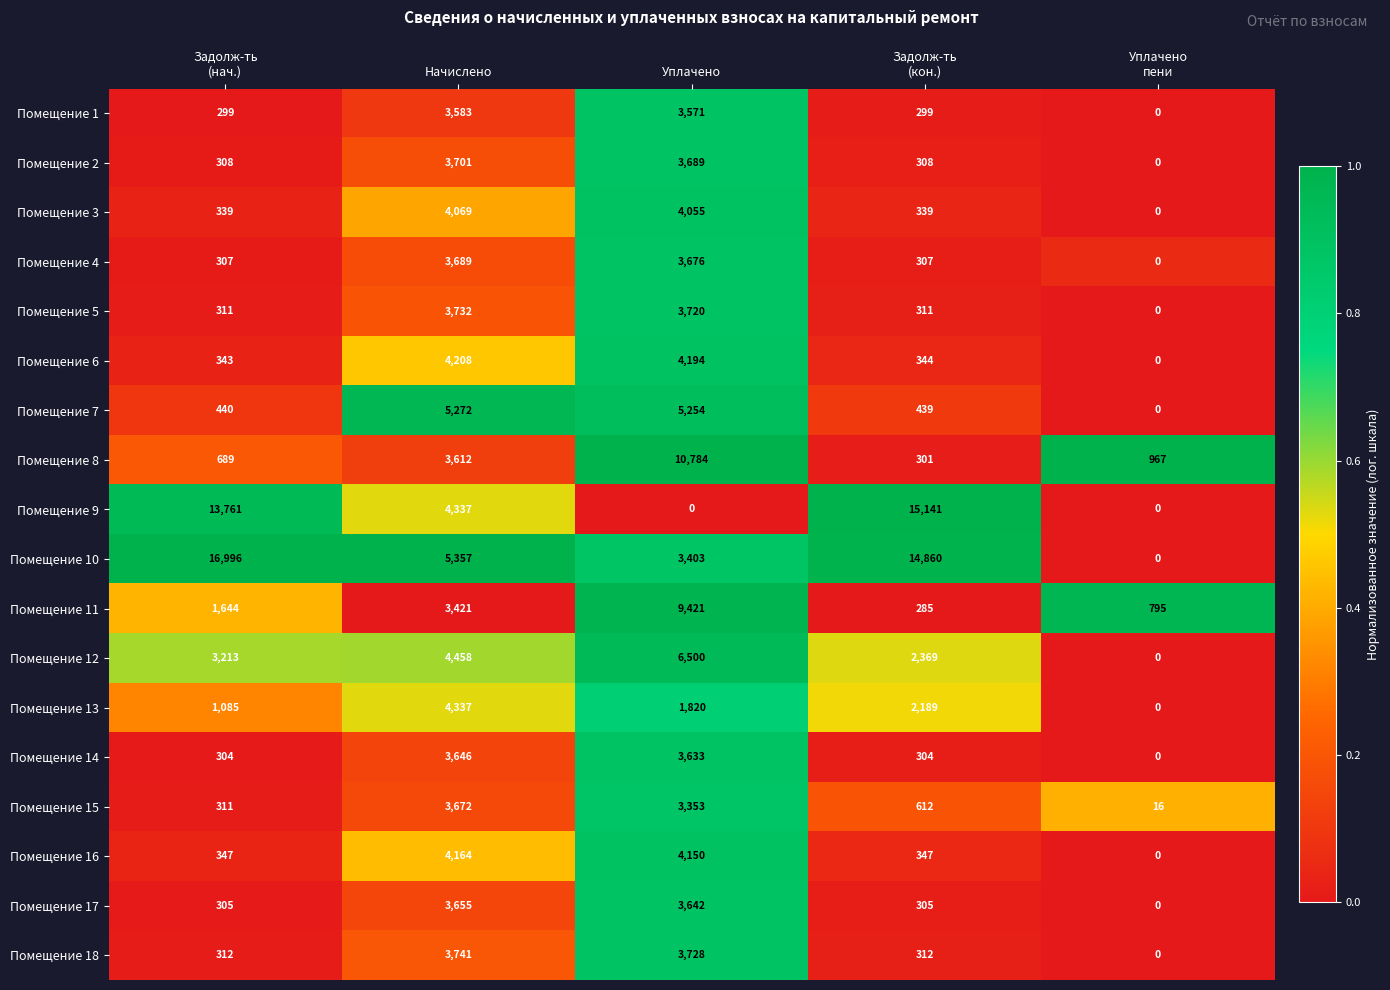

What is the difference between the maximum and minimum values in the Помещение 7 series?

5272